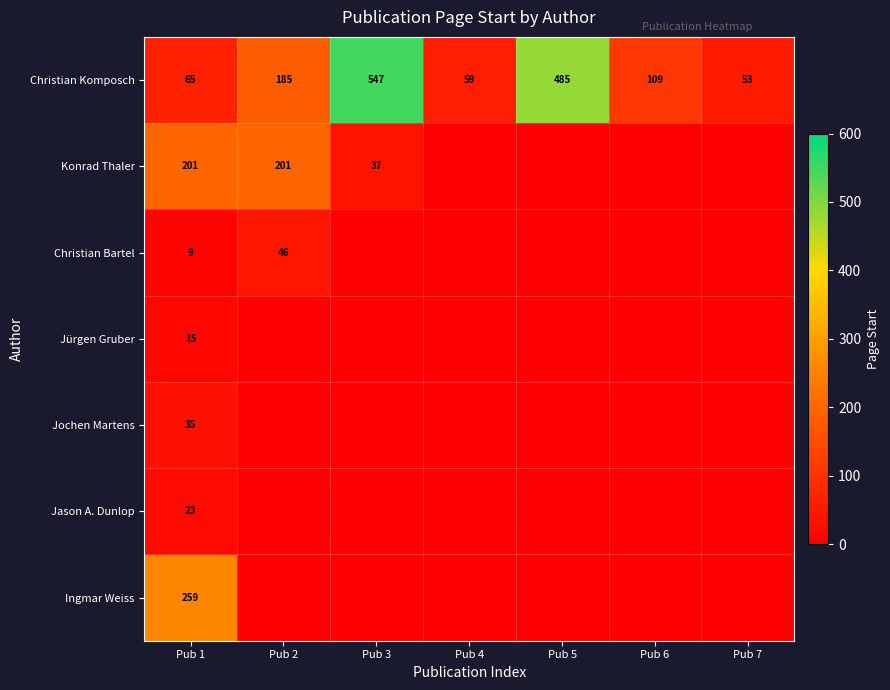

What is the maximum value for Christian Komposch?

547